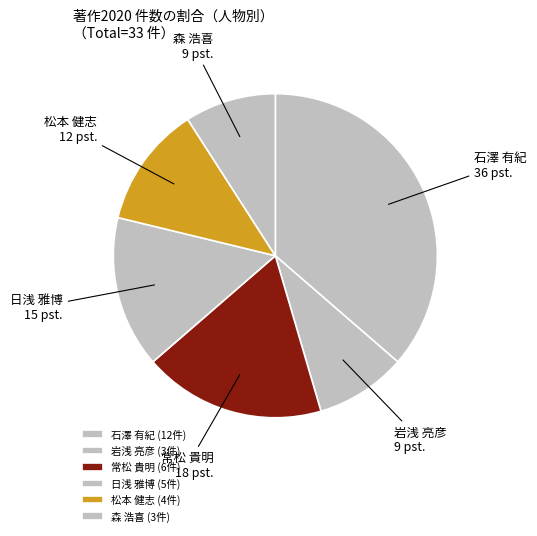

Combined, do 松本 健志 and 岩浅 亮彦 account for over 50%?

No